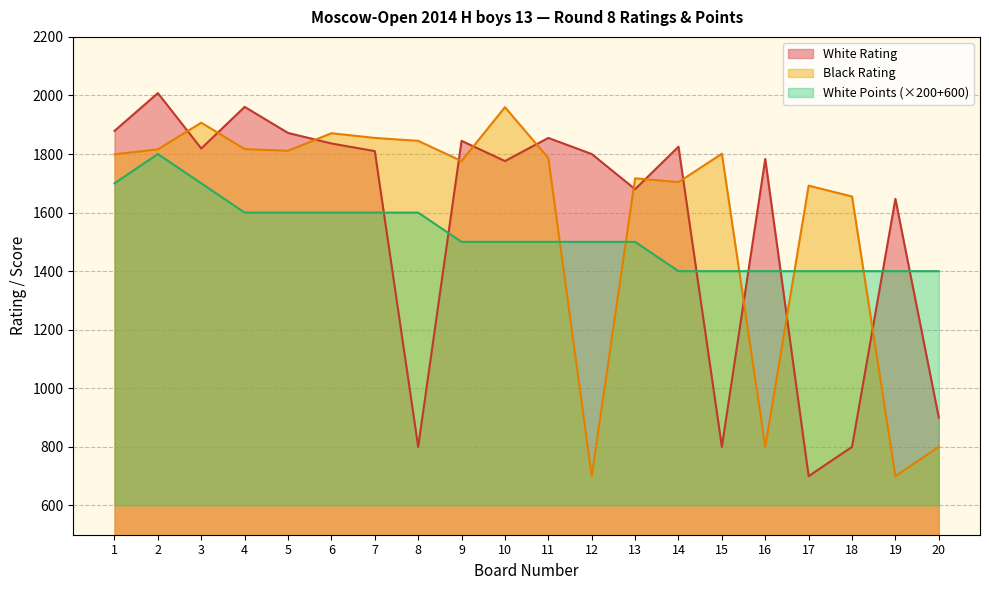

How many lines are shown in the chart?

3